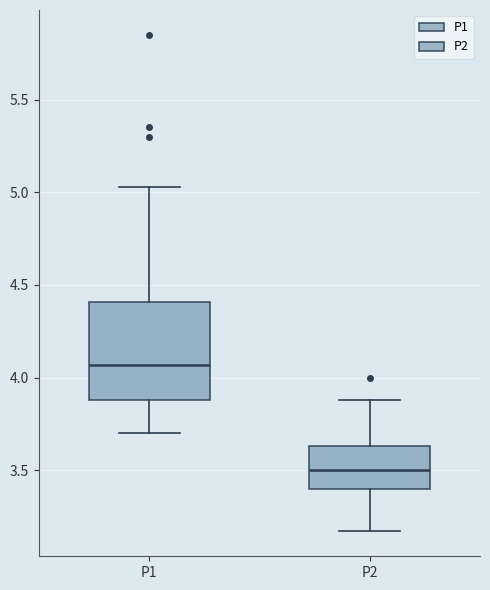

Which box is the tallest, from its lower edge to its upper edge?

P1